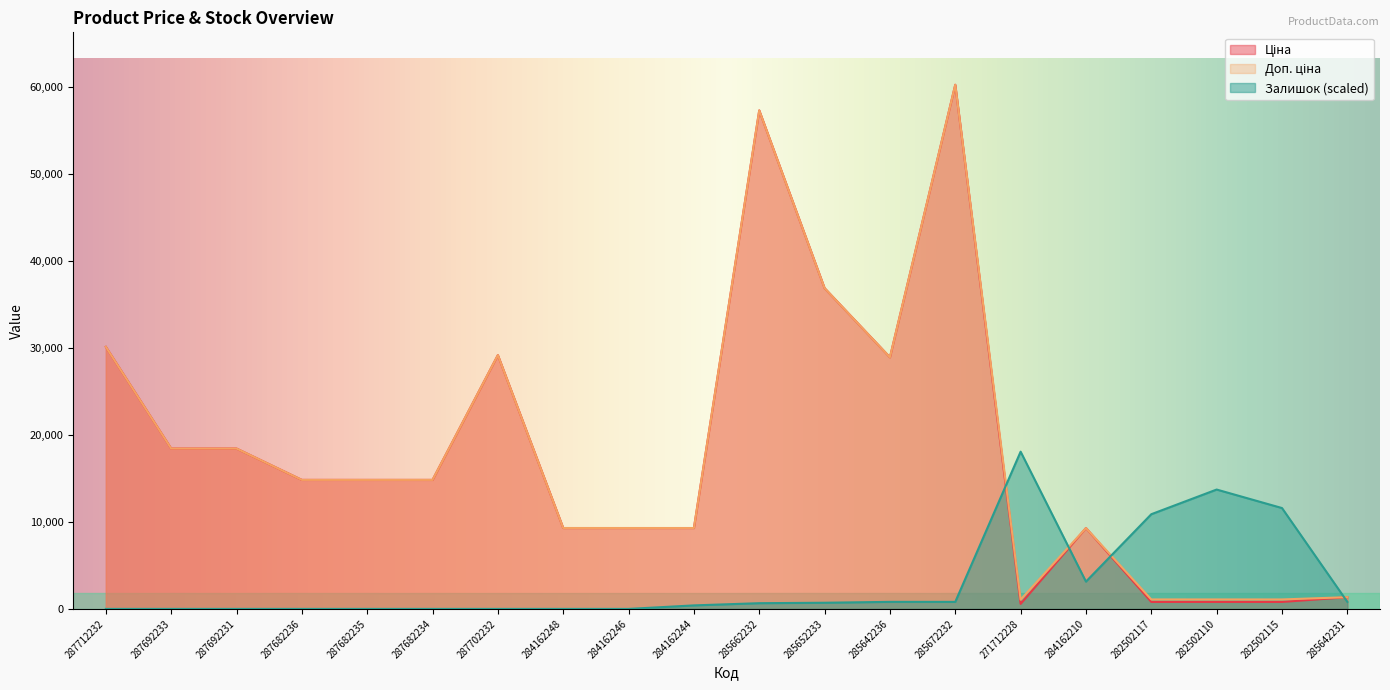

After their last crossing, which series has the higher values: Доп. ціна or Залишок?

Доп. ціна